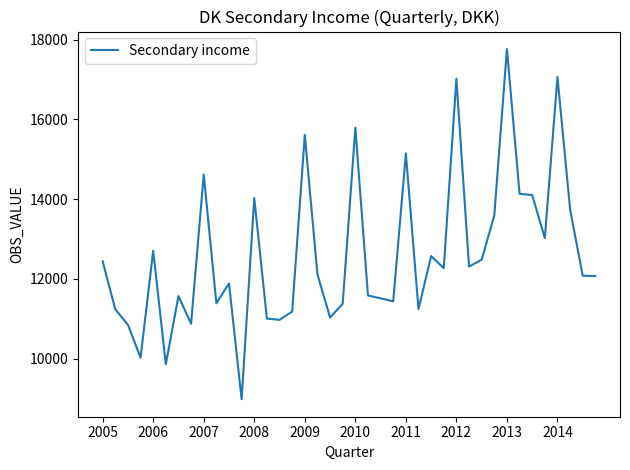

What is the minimum value shown in the chart?

8985